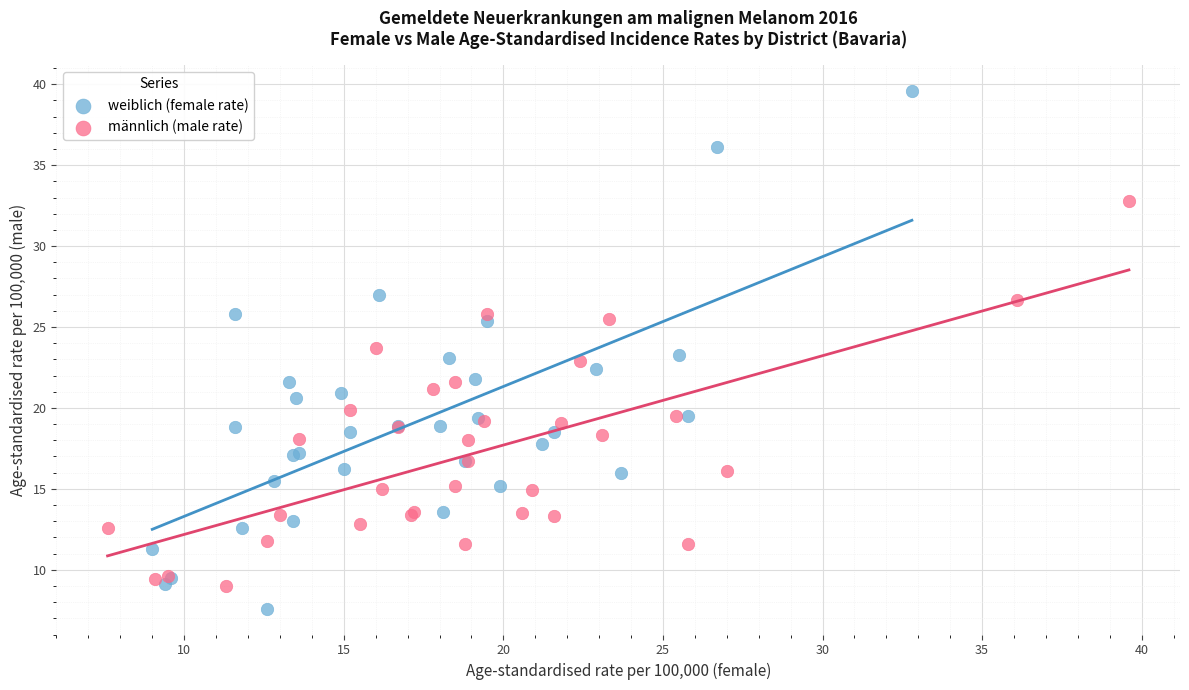

Which series contains the highest Y value?

weiblich (female rate)